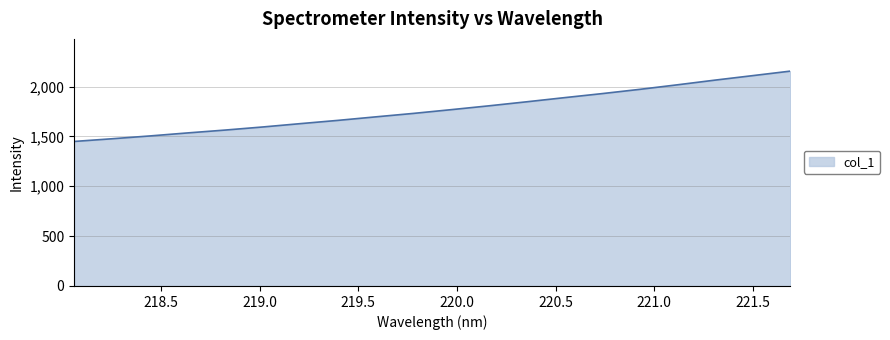

Does the chart display data point markers on the line(s)?

No